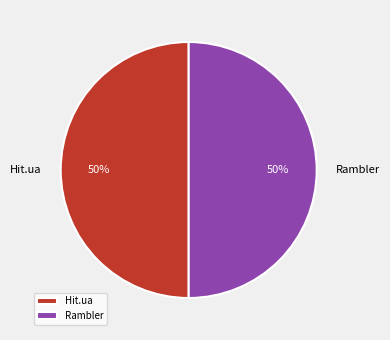

Is the sum of Rambler and Hit.ua greater than half?

Yes